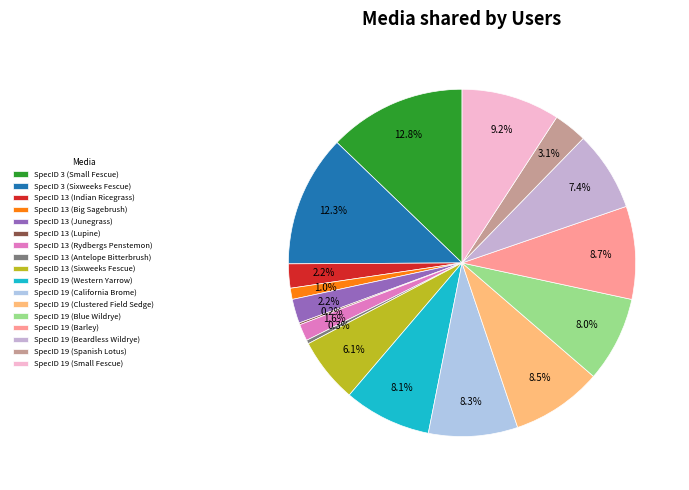

How many slices are in this pie chart?

17